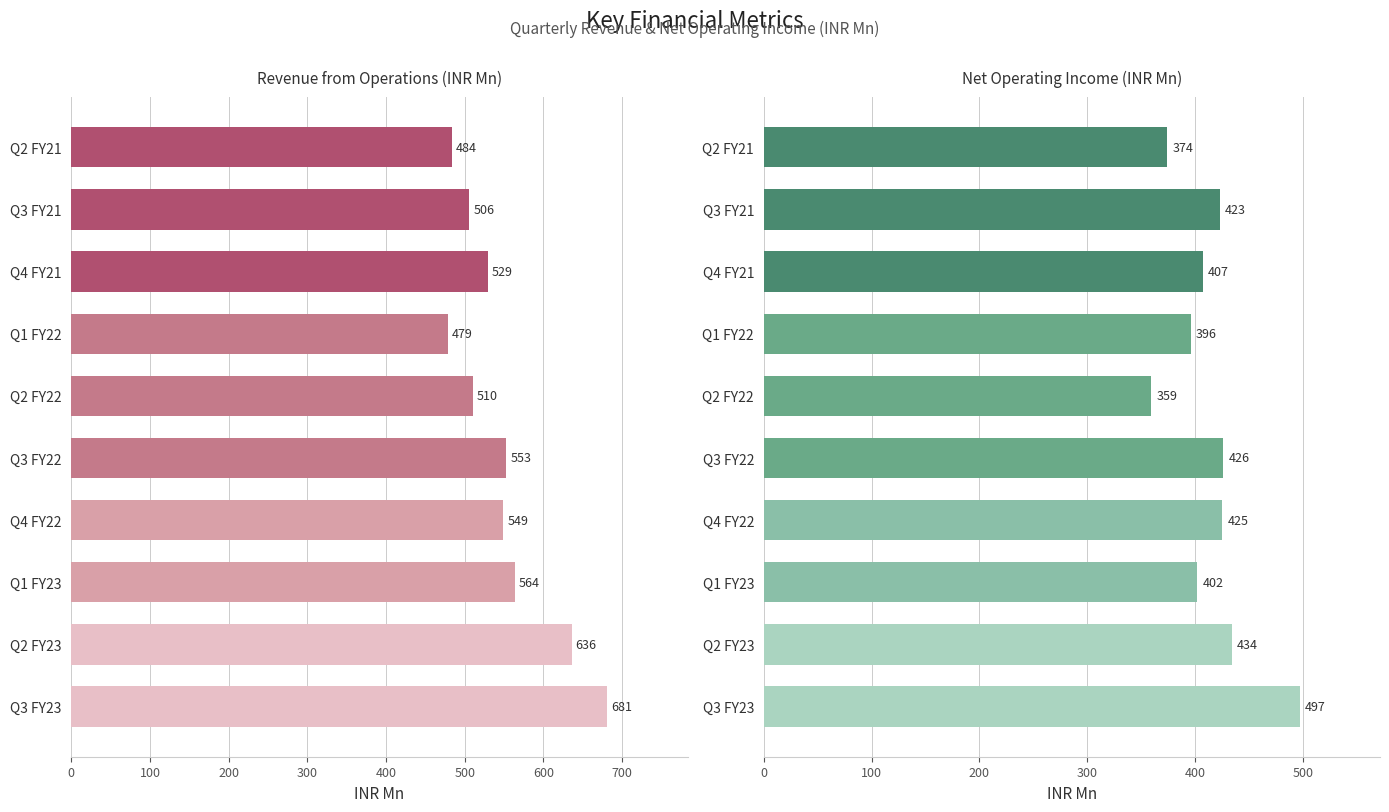

What is the average value of the Revenue from Operations (INR Mn) series?

549